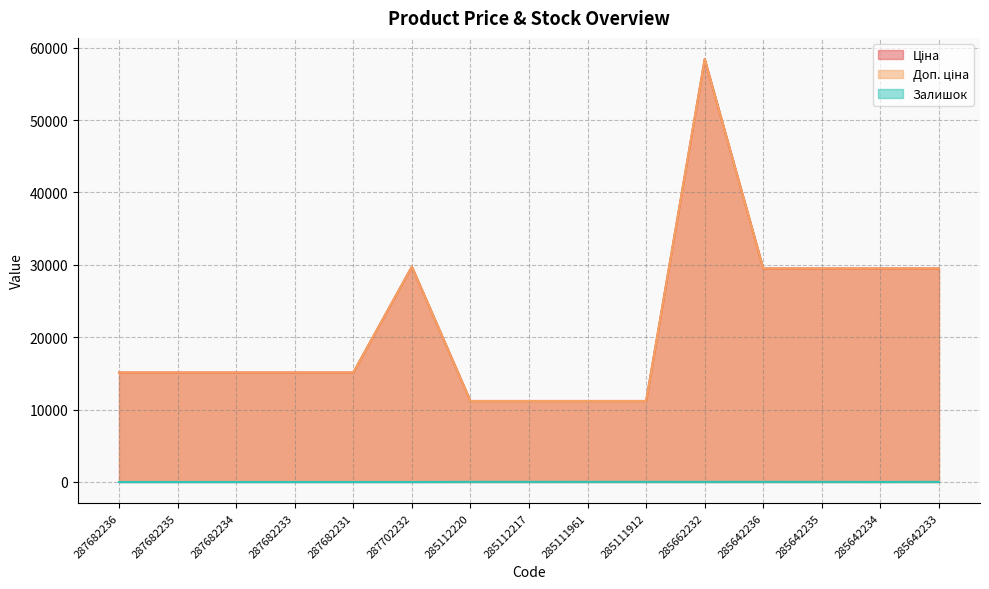

What is the average value of the Ціна series?

21766.2